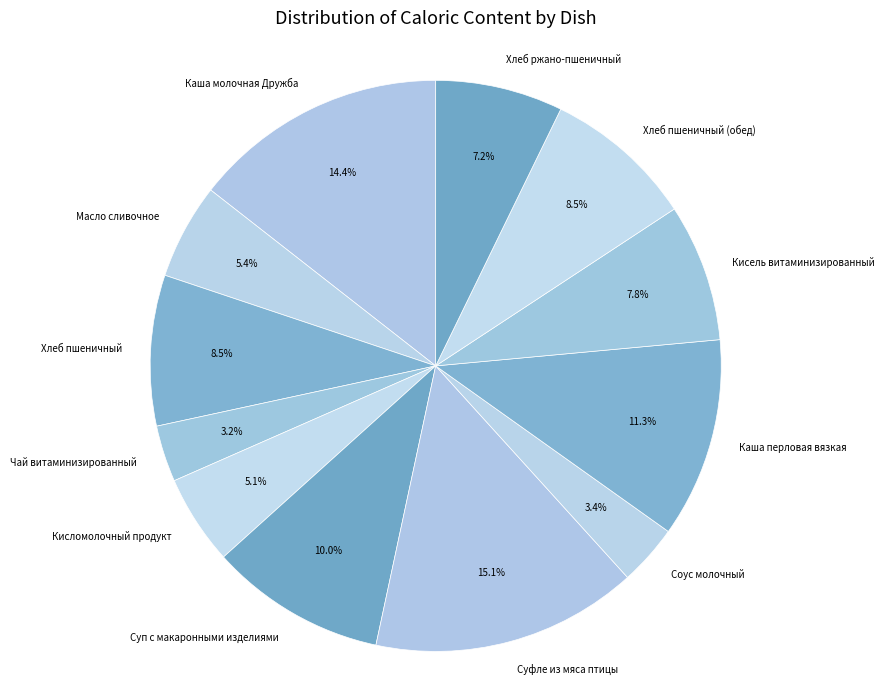

To the nearest percent, what portion does Каша перловая вязкая represent?

11%